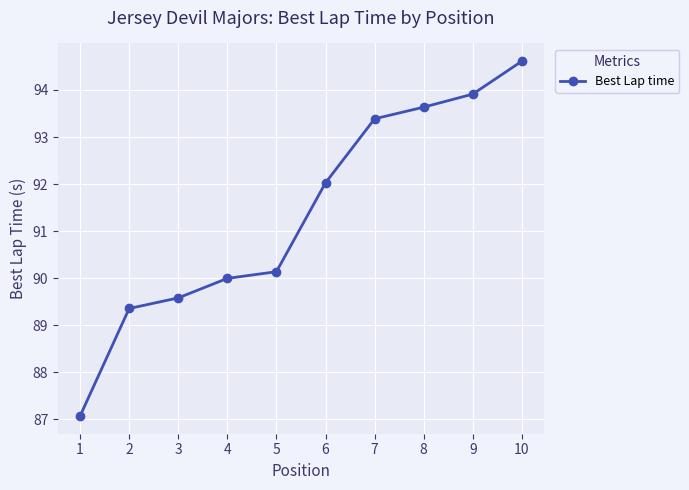

How many data points are above 92?

5